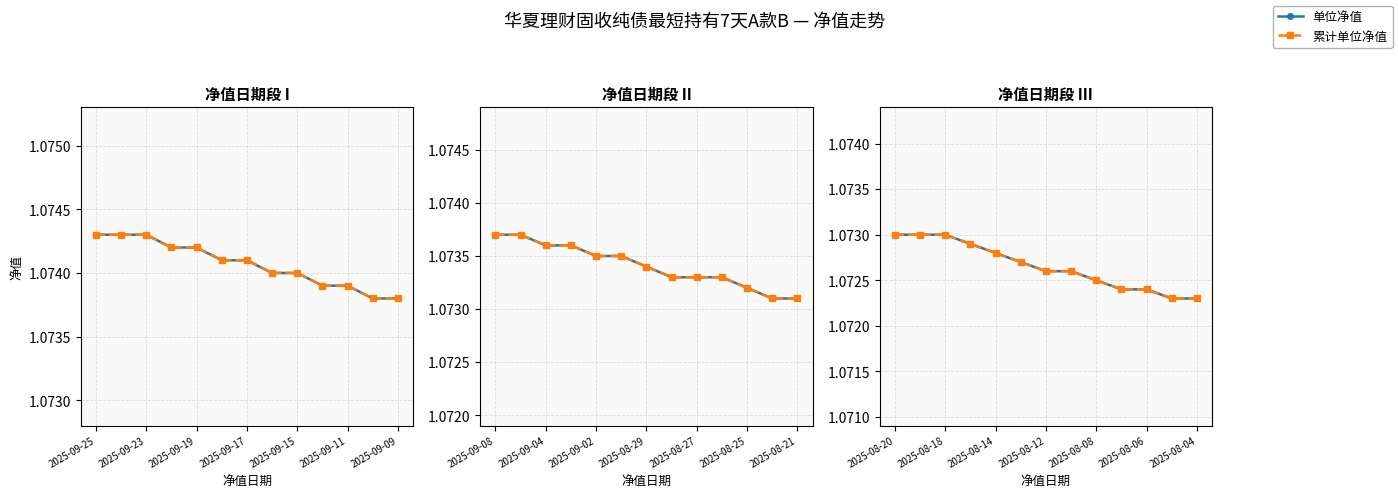

Between 2025-09-19 and 2025-09-17, which series saw the biggest shift?

单位净值